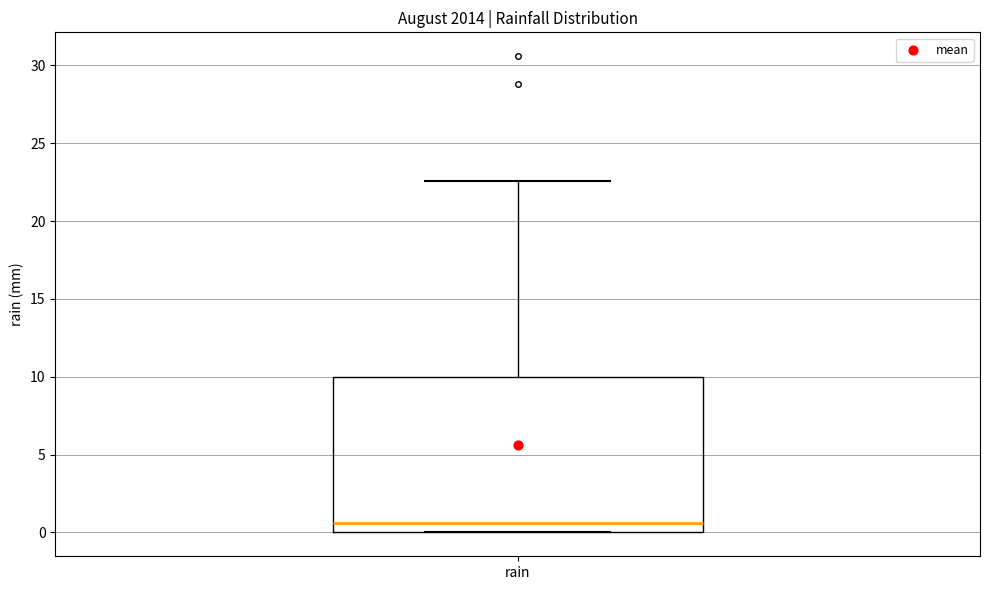

Read this box plot against the y-axis: the position of the median line, the range covered by the box, and the ends of both whiskers. The values are not printed on the chart, so give them approximately, as read against the axis.

median 0.5, box 0.0 to 10.0, whiskers 0.0 to 22.5